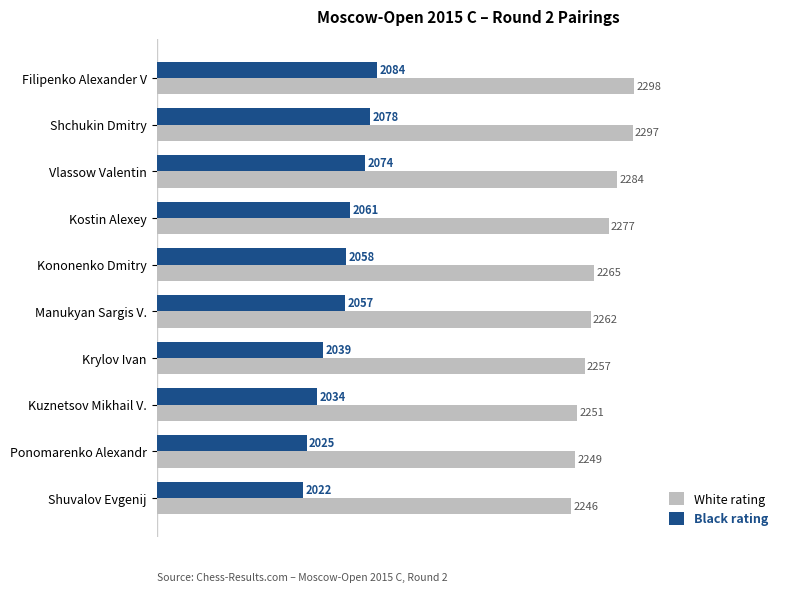

What is the smallest value displayed?

2022